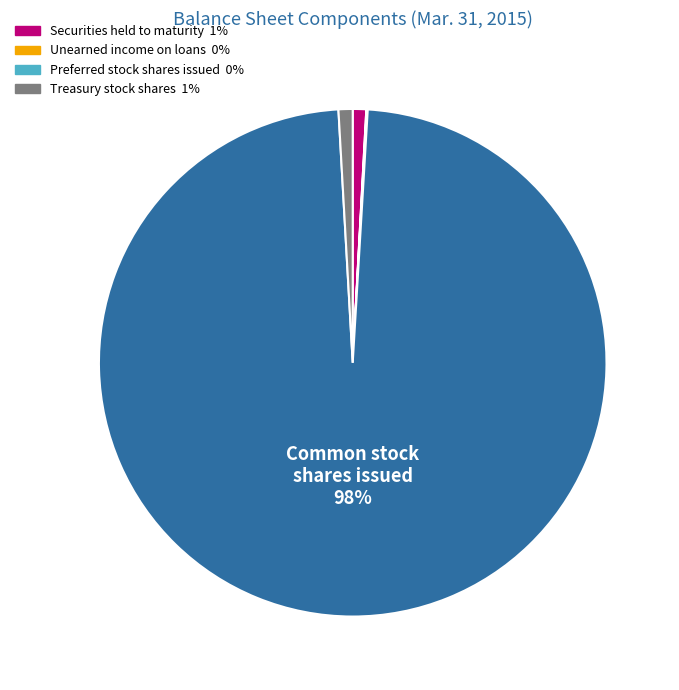

To the nearest percent, what is the difference between the largest and smallest slice percentages?

98%